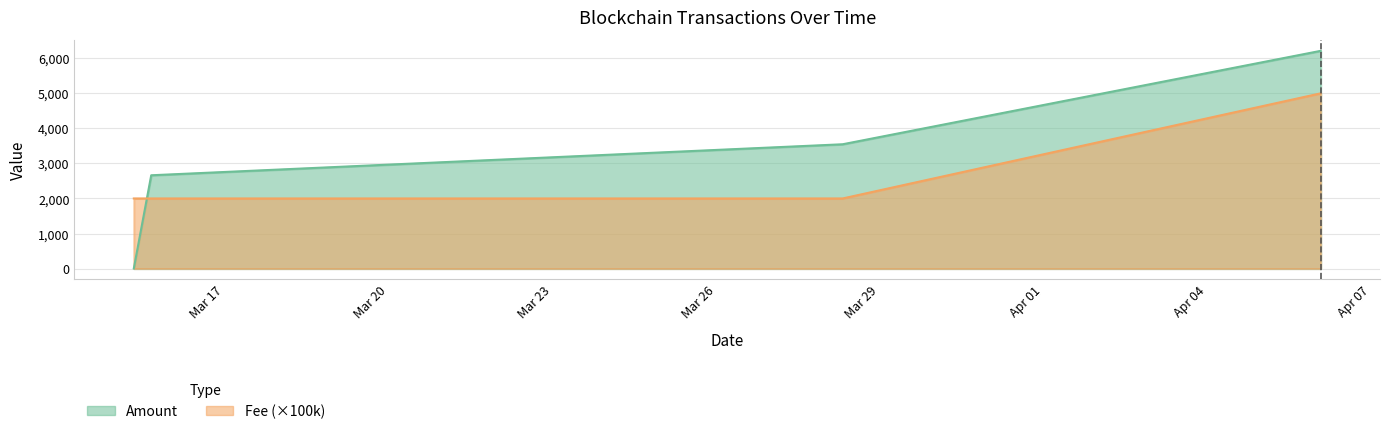

How many values in the Amount series are below 3546?

2